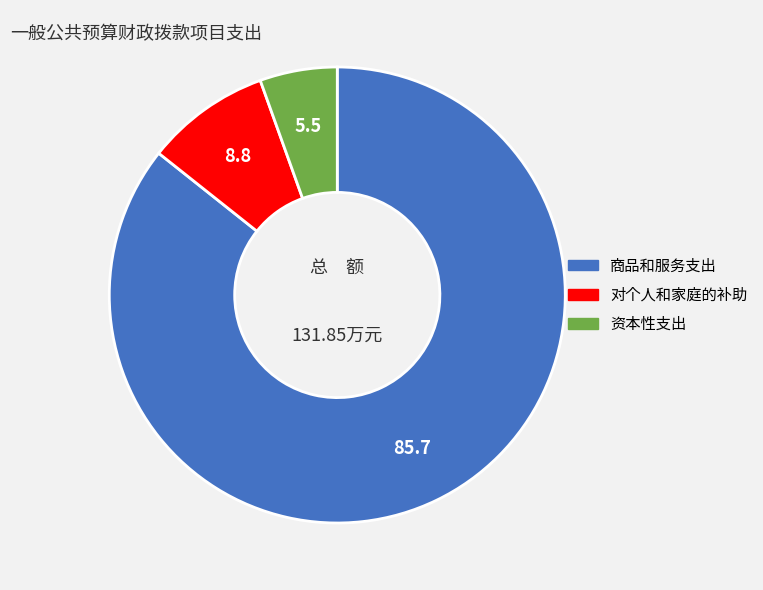

Between 对个人和家庭的补助 and 资本性支出, which is larger?

对个人和家庭的补助